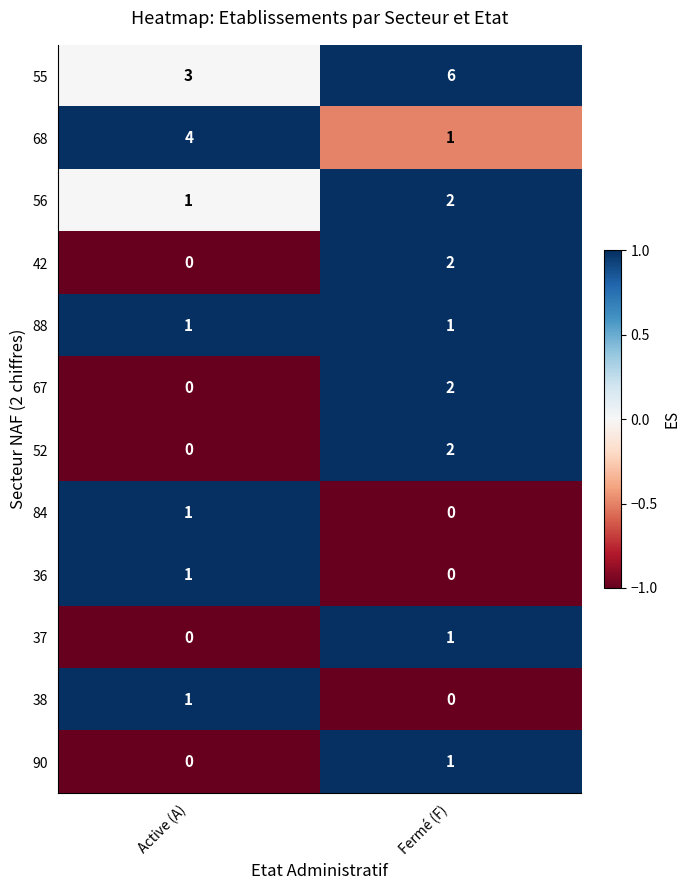

At which label is 67 closest to 1?

Active (A)